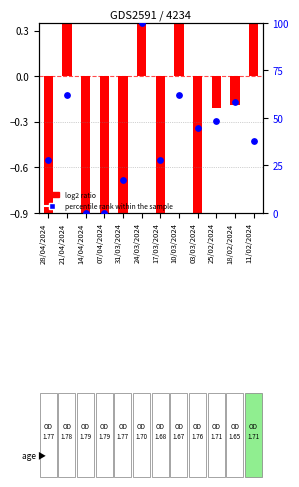

What is the total value across all series at 17/03/2024?

25.7